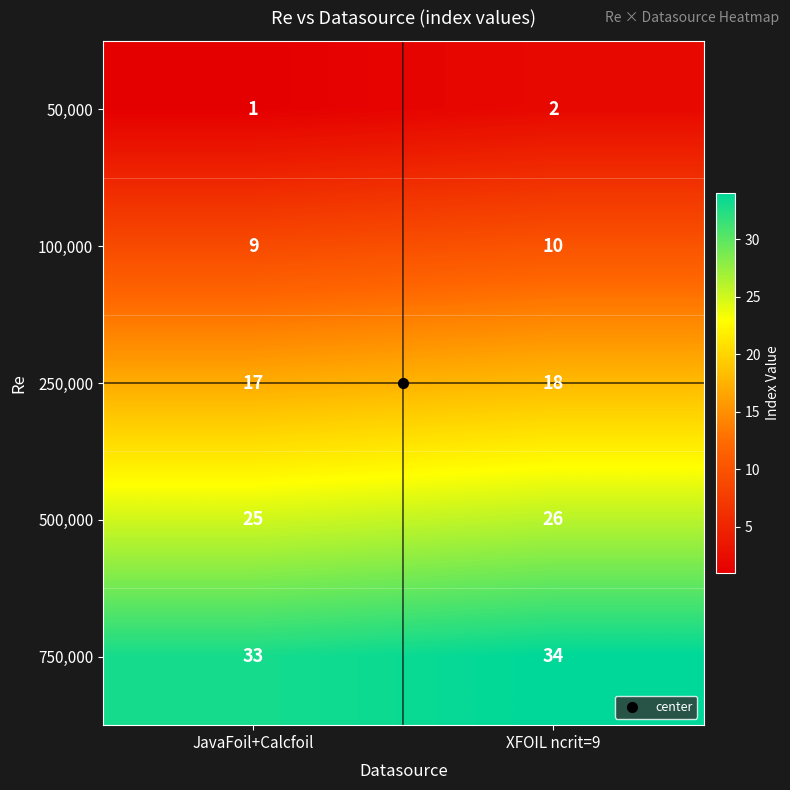

List the series in order of their overall mean, lowest first.

50,000, 100,000, 250,000, 500,000, 750,000